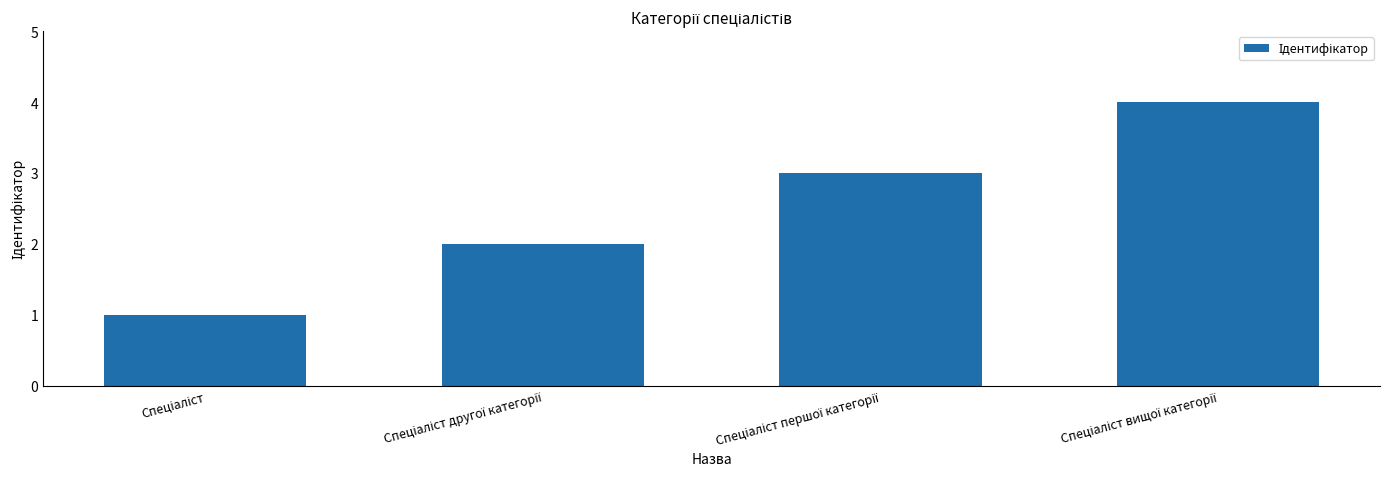

Count the number of data series in this chart.

1